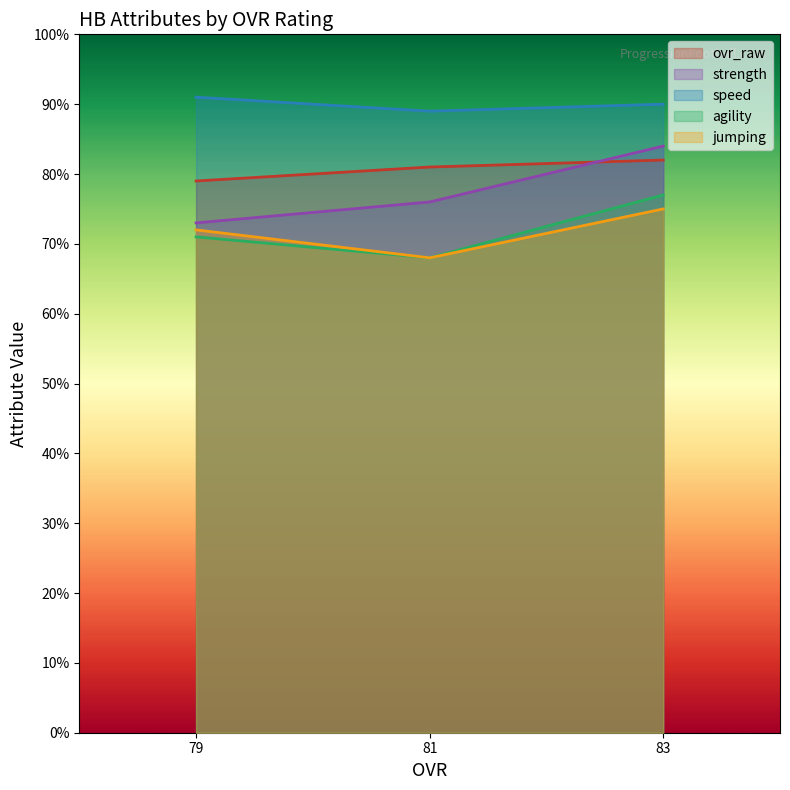

Does the chart have visible grid lines?

No